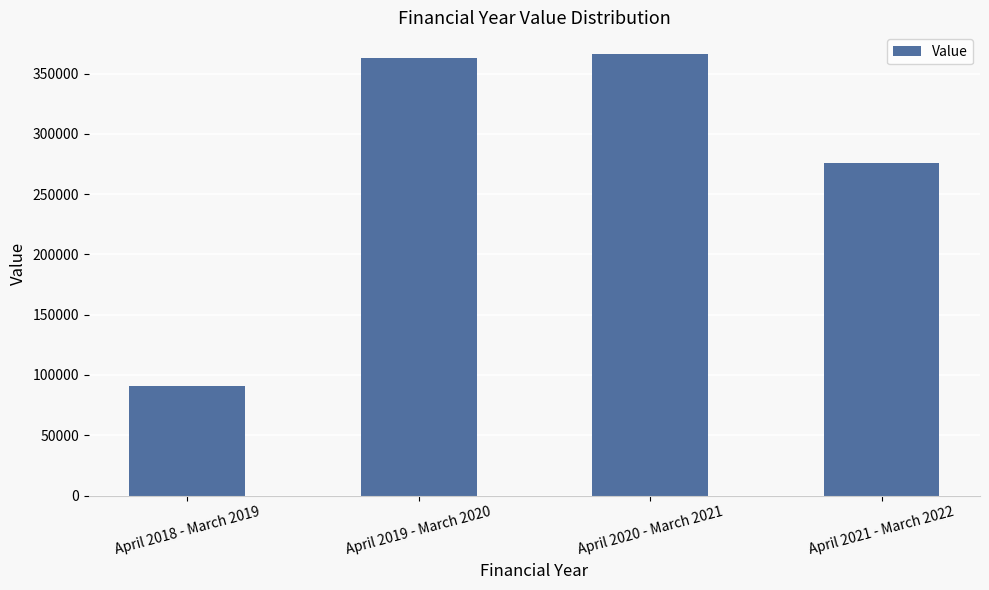

Does the chart contain stacked bars?

No